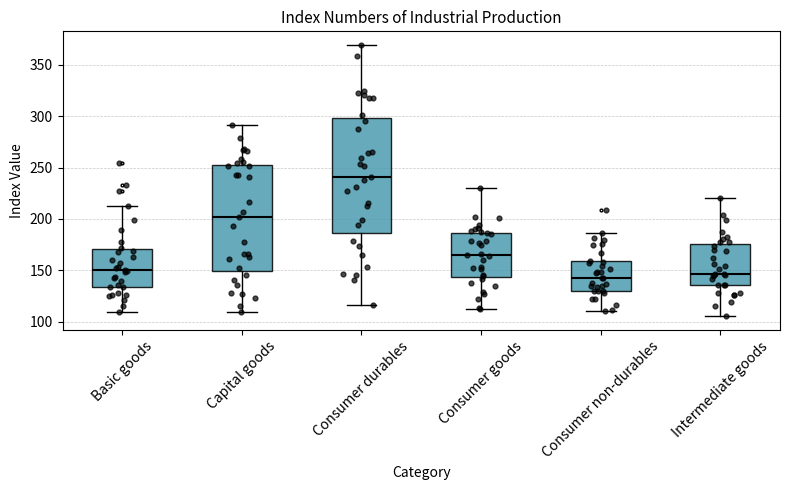

Where is the upper edge of the box for Basic goods on the y-axis? The values are not printed on the chart, so give them approximately, as read against the axis.

170